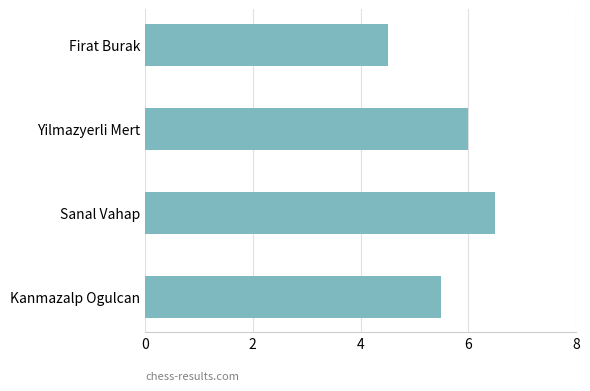

Does the chart contain stacked bars?

No